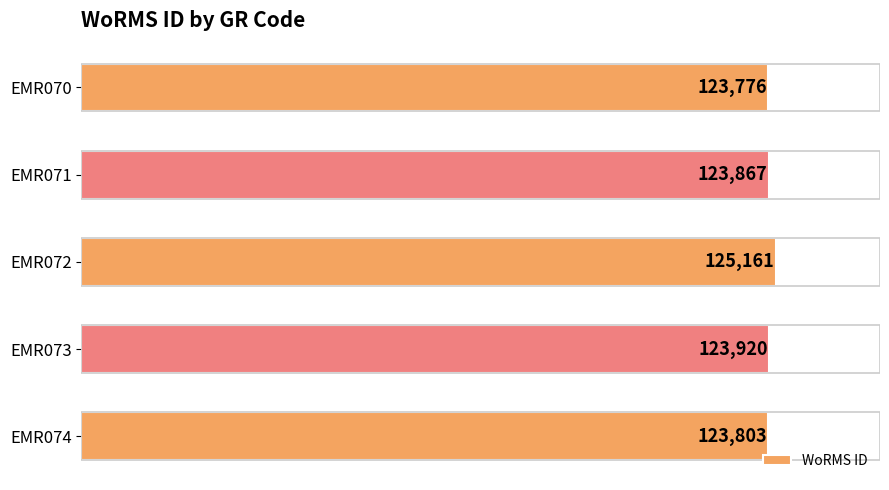

What is the value of the 4th bar from the top?

123920